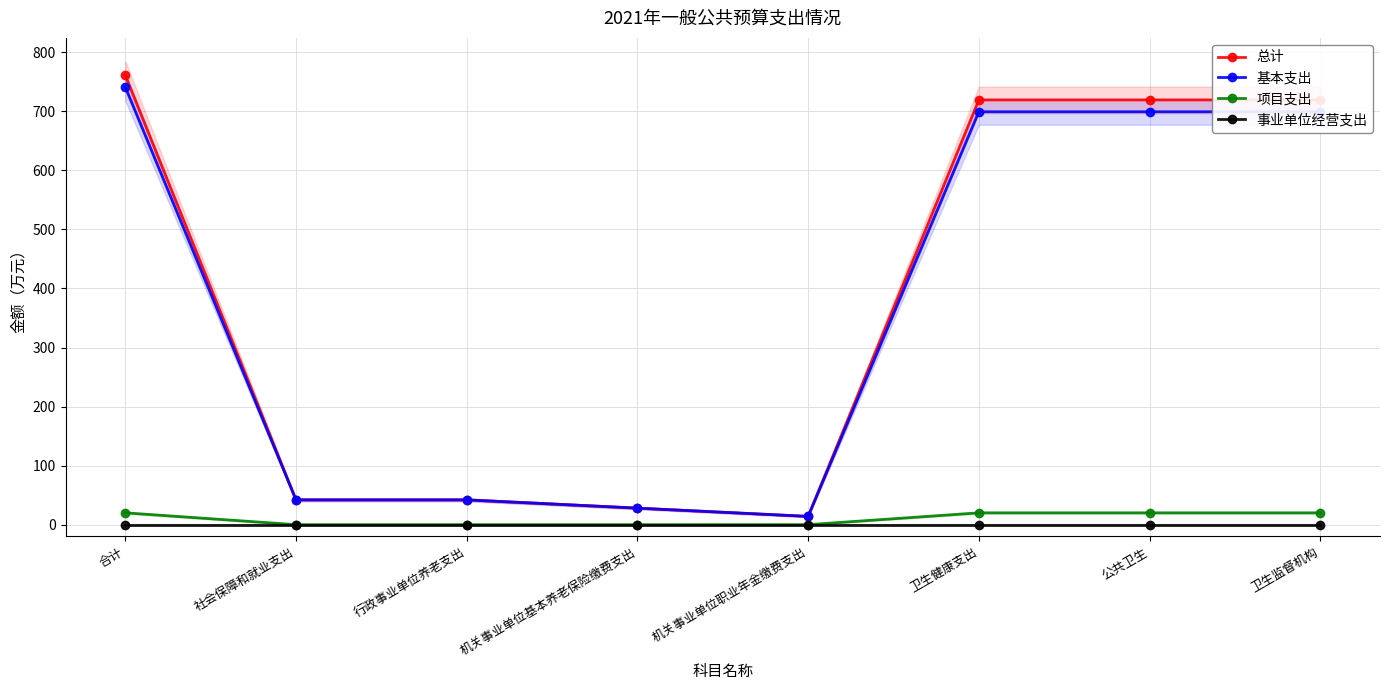

Which series has the largest total across all categories?

总计